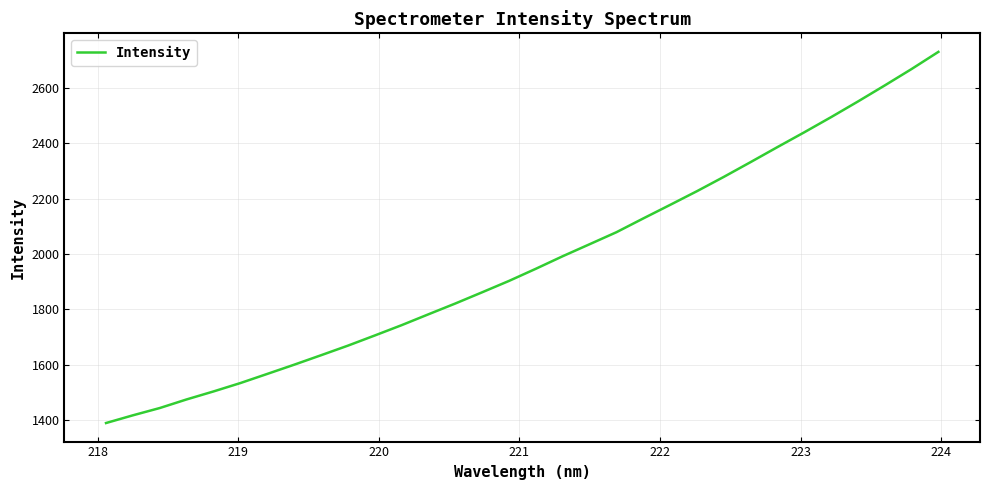

What is the minimum value shown in the chart?

1390.3